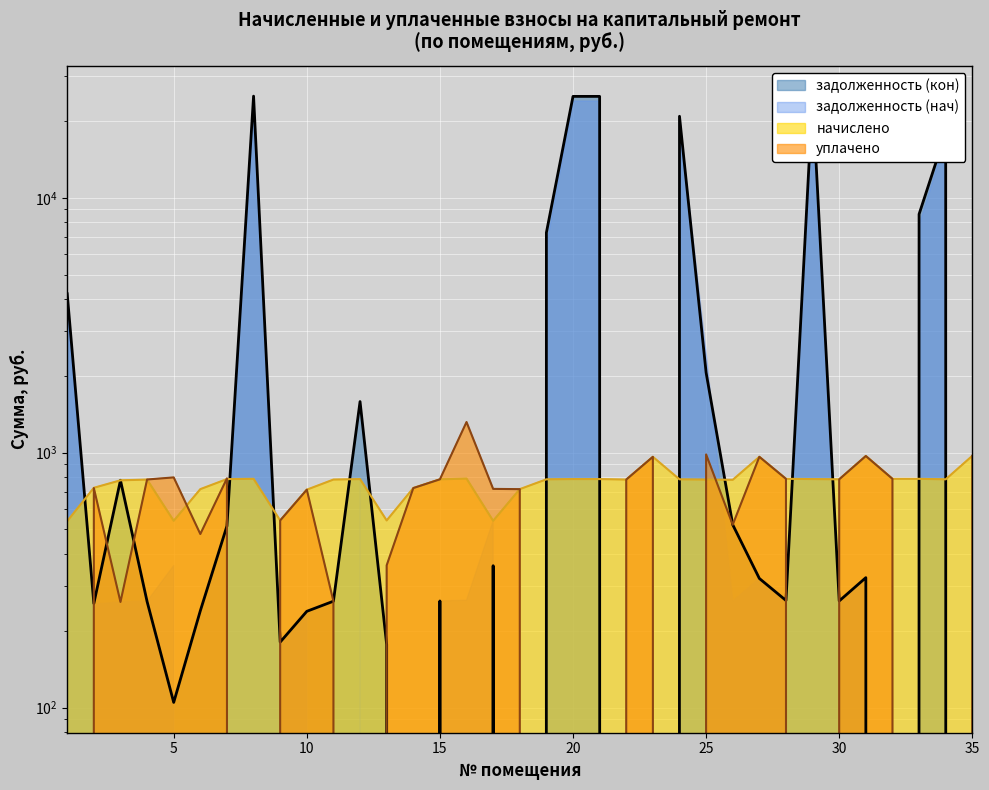

Is it true that начислено equals 367.4 at 28?

False